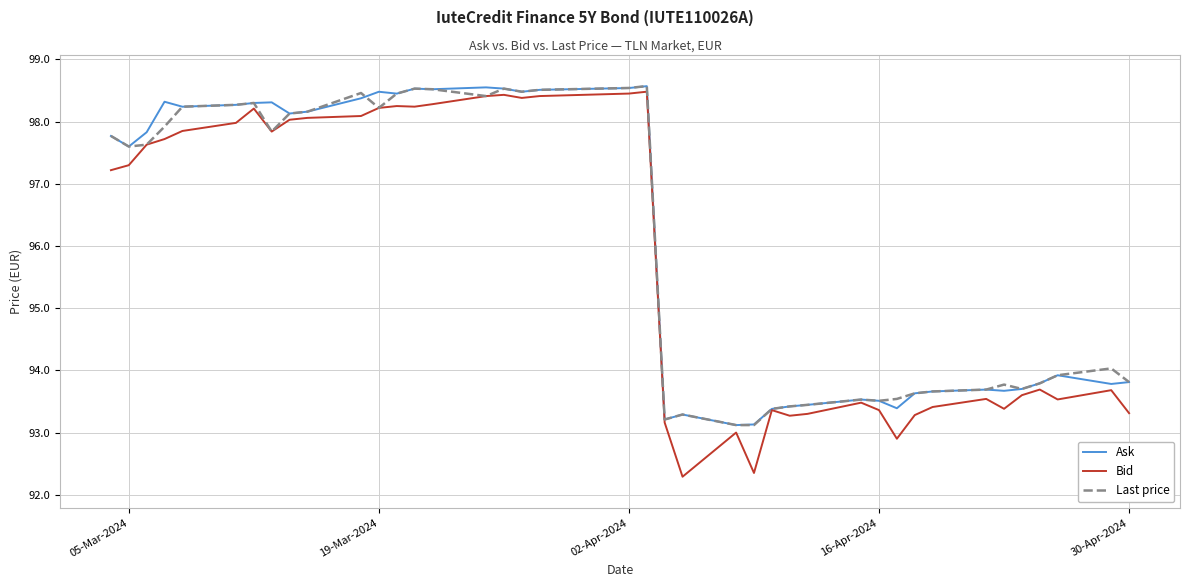

What is the minimum value shown in the chart?

92.3